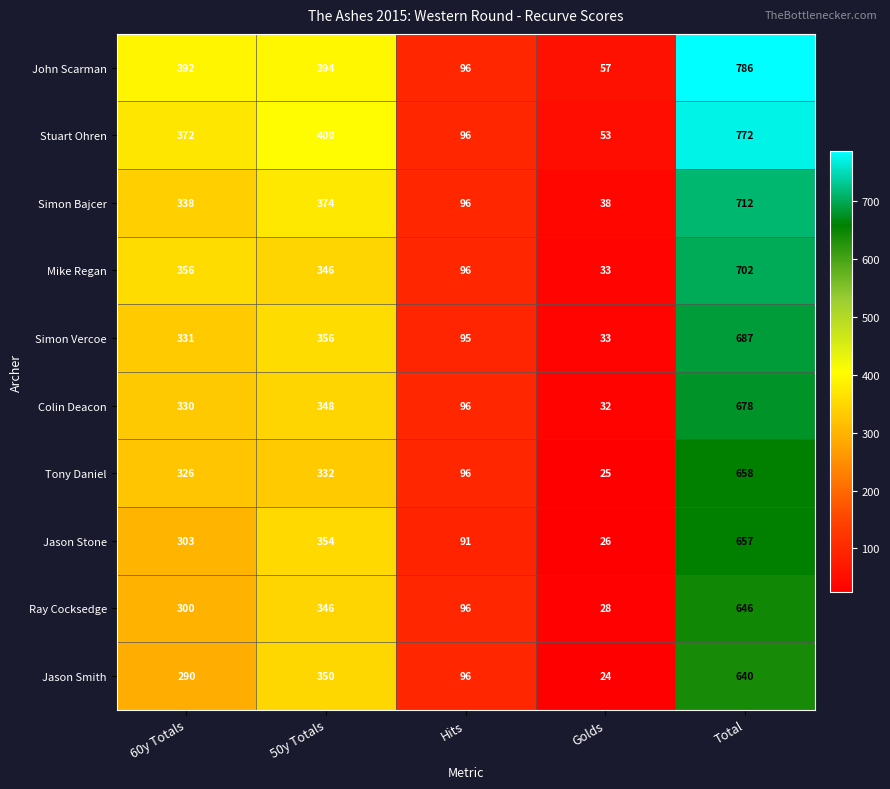

Where is Ray Cocksedge nearest to the value 337?

50y Totals